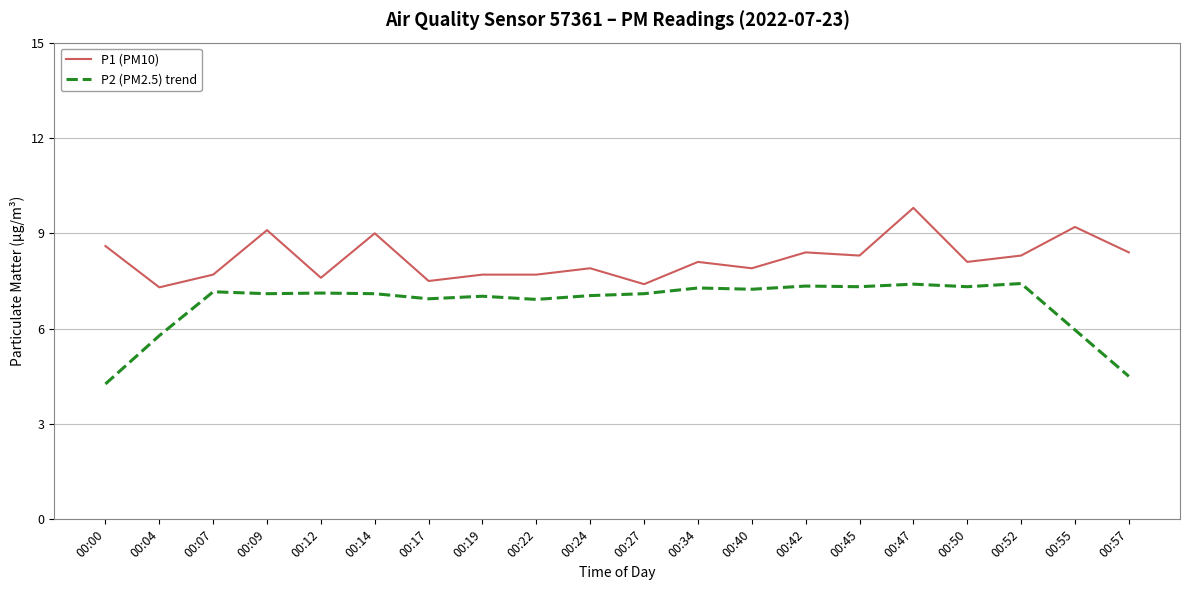

At which category is the sum across all series the highest?

00:47